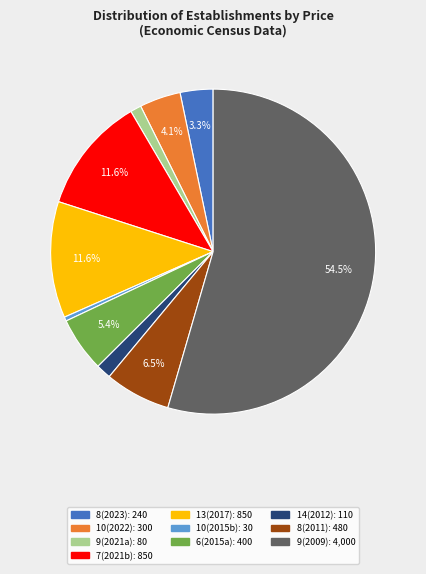

Is there a majority slice in this chart?

Yes